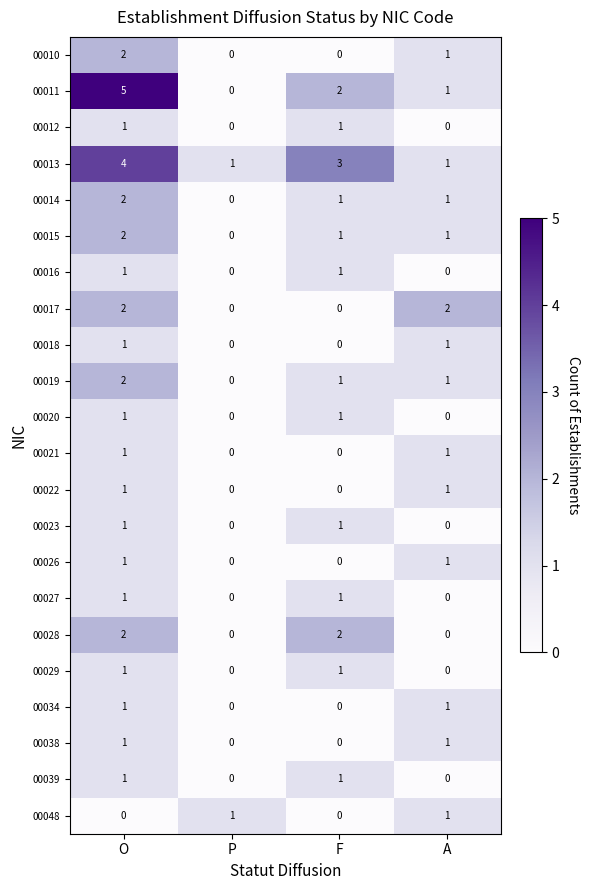

The 00017 series shows -1 at F. True or false?

False